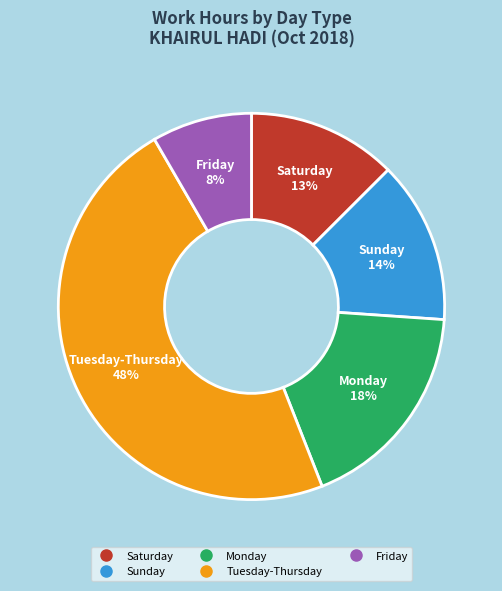

Is there a majority slice in this chart?

No